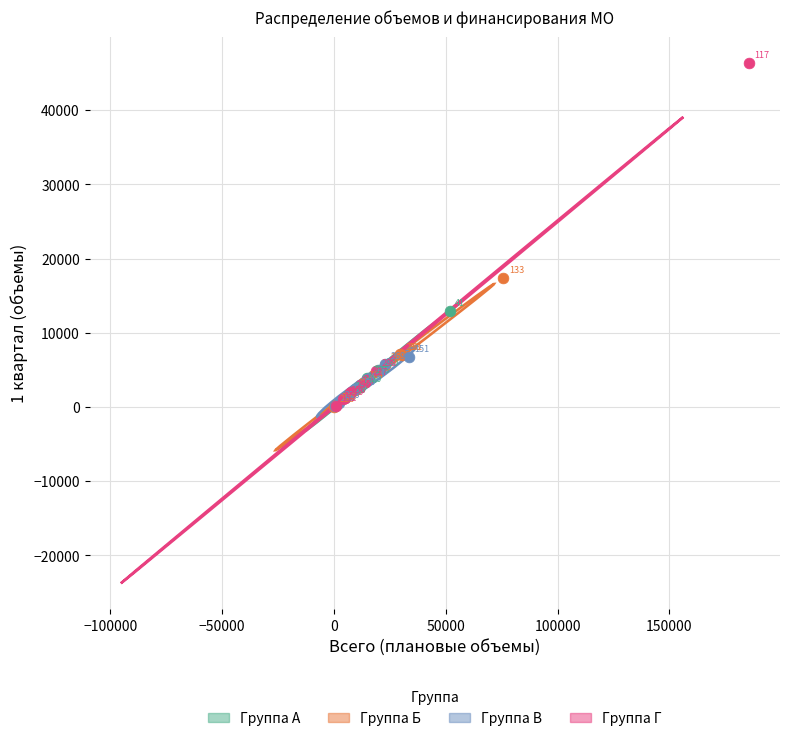

Which series reaches the maximum Y coordinate?

Группа Г